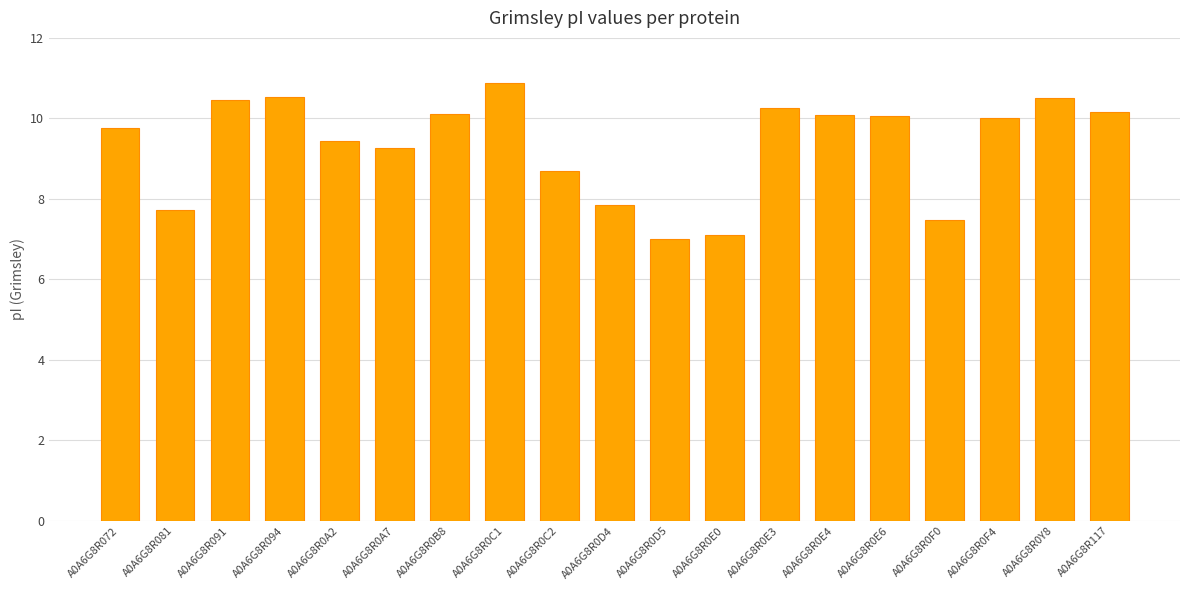

What is the sum of all values?

177.4